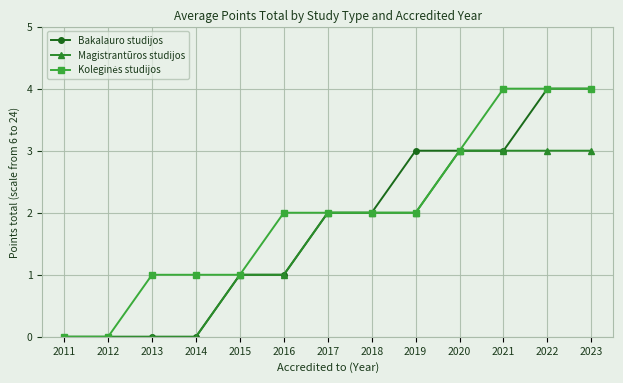

Is it true that Bakalauro studijos equals 1 at 2015?

True